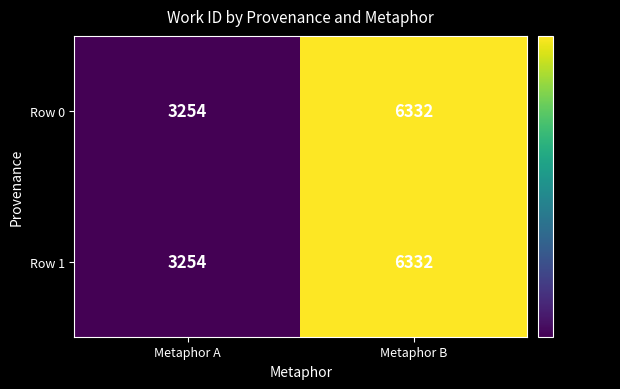

At which category is the sum across all series the highest?

Metaphor B